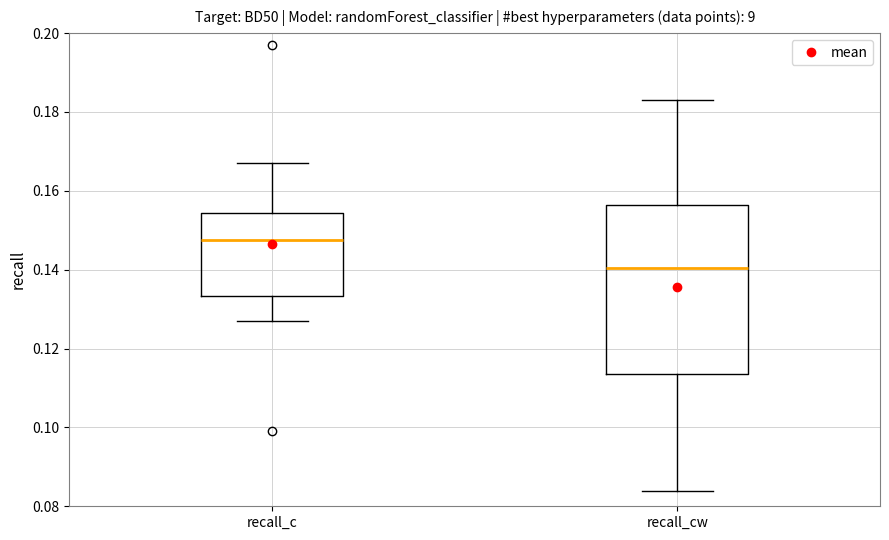

Reading left to right, transcribe this box plot: for each box, give where its median line is, the range the box spans, and where its two whiskers end, as read against the y-axis. The values are not printed on the chart, so give them approximately, as read against the axis.

recall_c: median 0.148, box 0.134 to 0.154, whiskers 0.128 to 0.168
recall_cw: median 0.140, box 0.114 to 0.156, whiskers 0.084 to 0.184